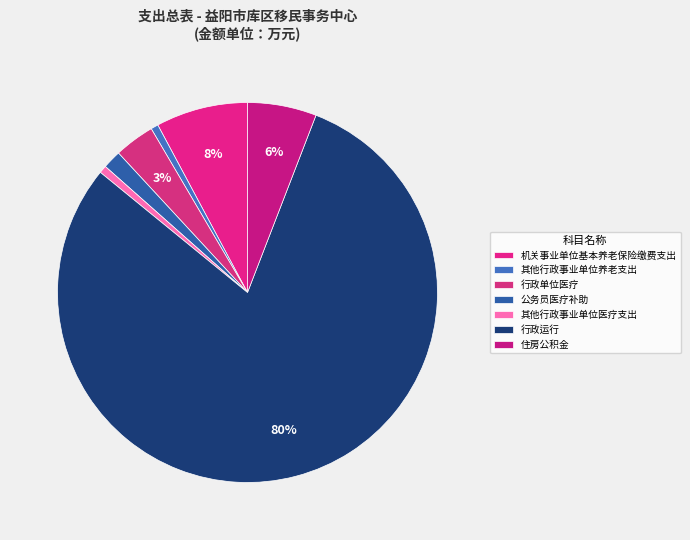

True or false: 机关事业单位基本养老保险缴费支出 accounts for 1% of the total.

False